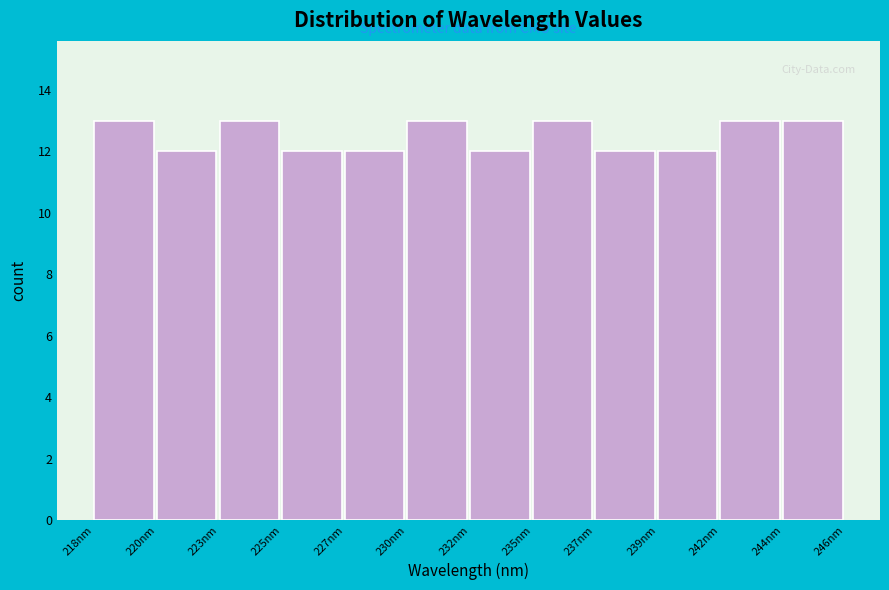

Reading right to left, extract all data points from this chart.

244nm=13	242nm=13	239nm=12	237nm=12	235nm=13	232nm=12	230nm=13	227nm=12	225nm=12	223nm=13	220nm=12	218nm=13